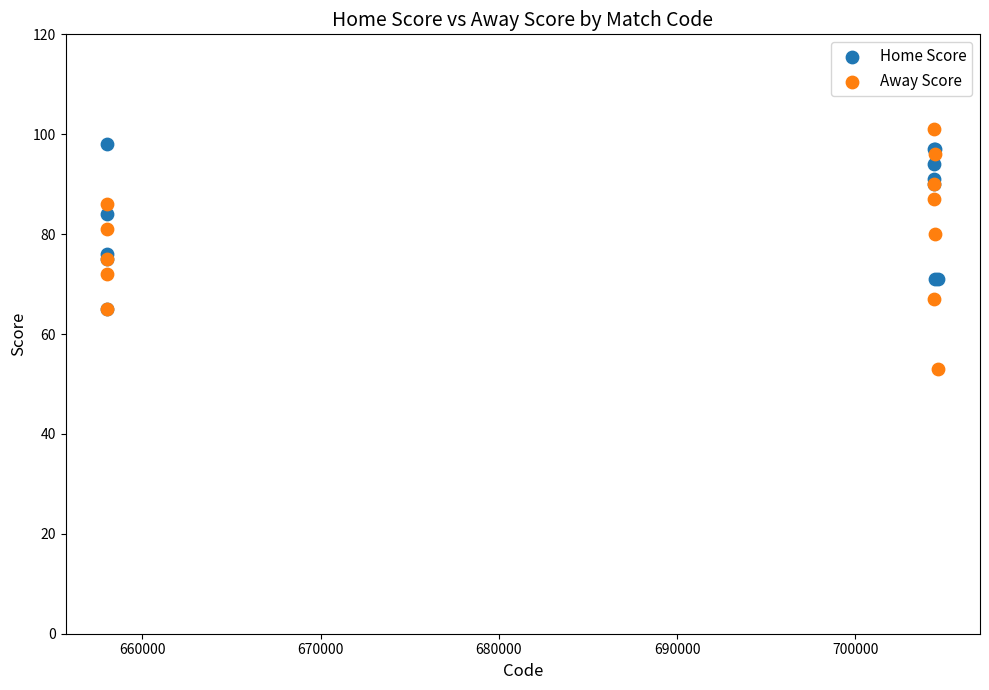

Which series contains the lowest Y value?

Away Score